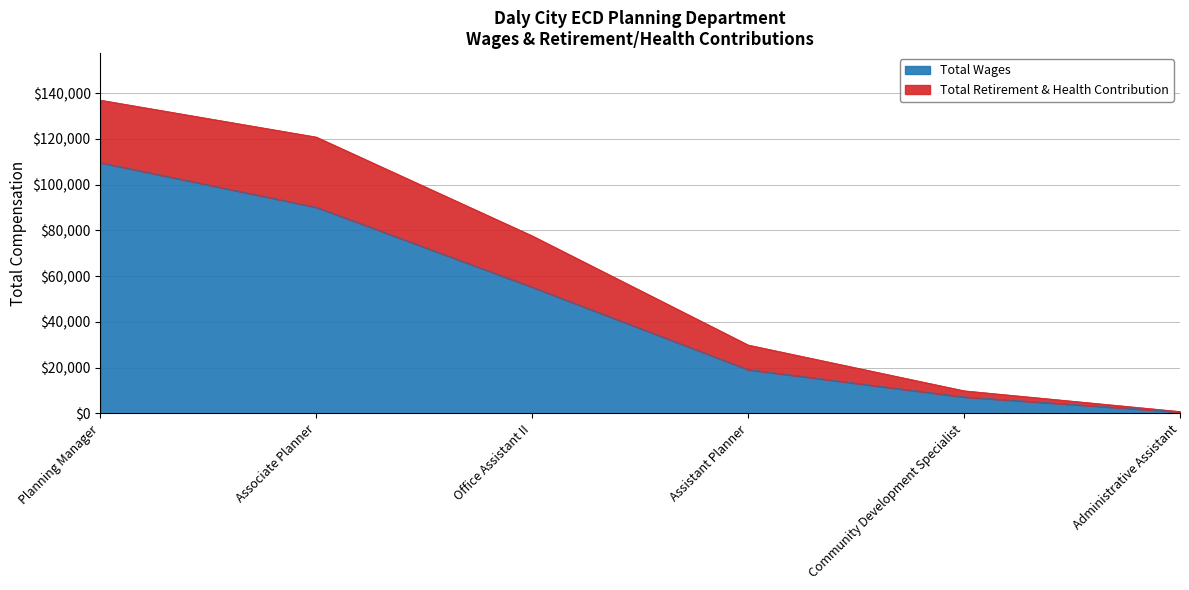

How many lines are shown in the chart?

2